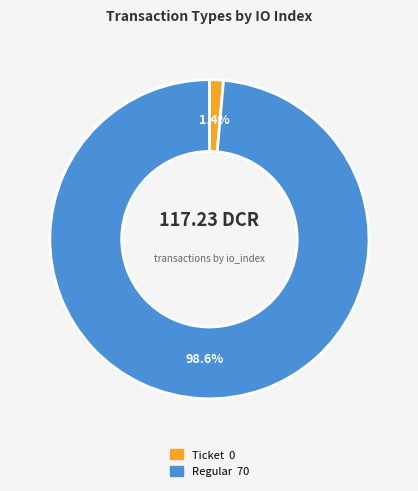

Is there a majority slice in this chart?

Yes